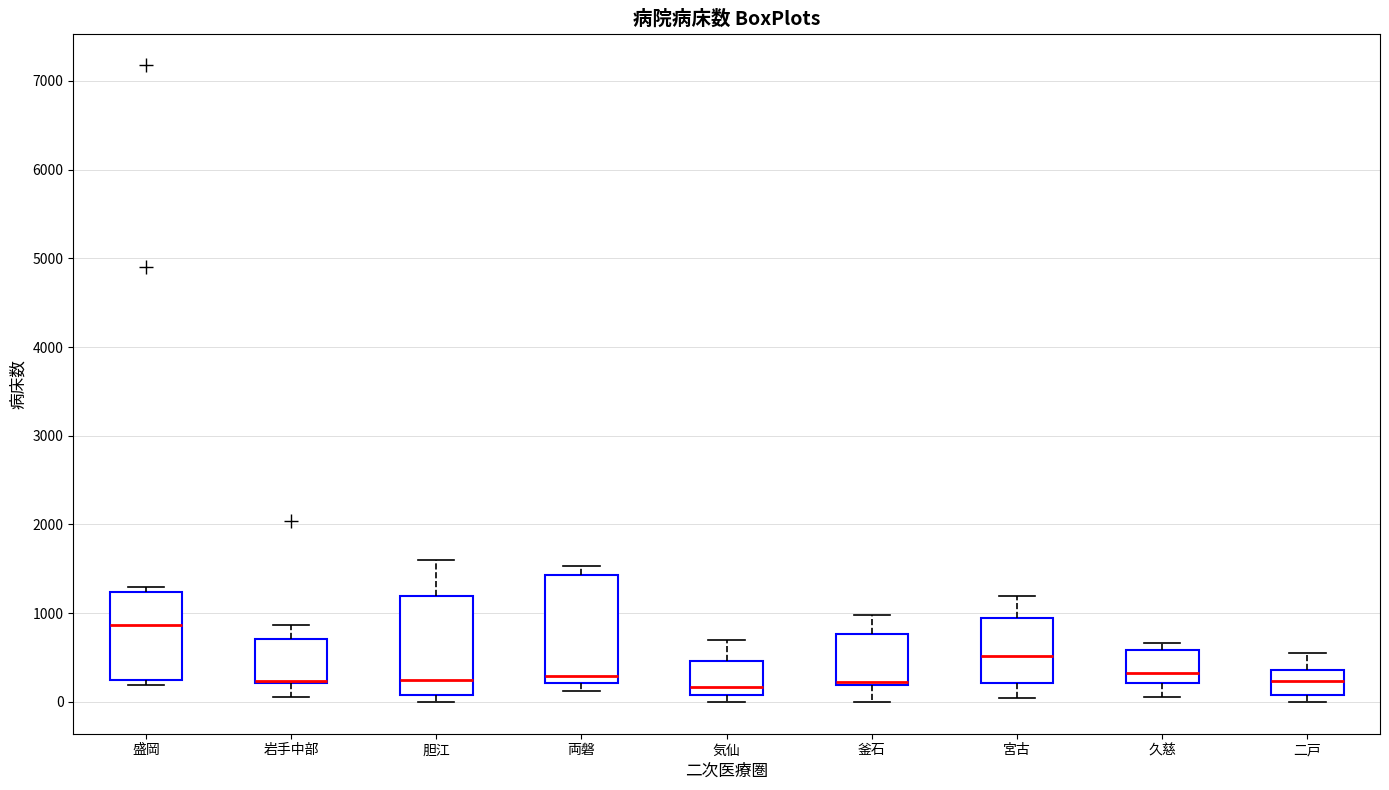

Comparing the boxes themselves (not the whiskers), which one is the tallest?

両磐